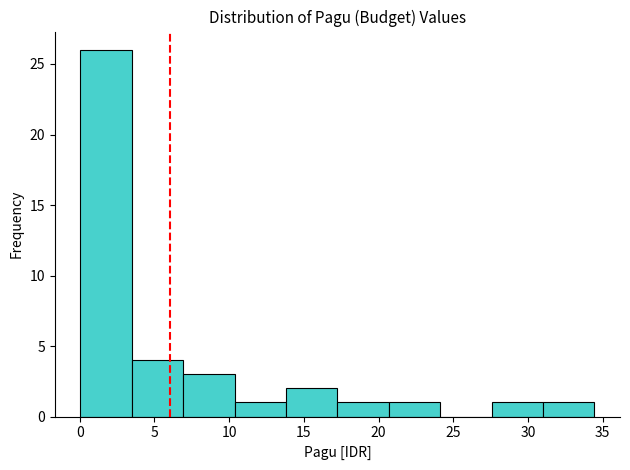

Reading left to right, transcribe this chart: for each bar, give the range it covers on the x-axis and its height. Neither the bar edges nor the heights are printed on the chart, so give them approximately, as read against the axes.

0.0 to 3.5: 26
3.5 to 7.0: 4
7.0 to 10.5: 3
10.5 to 14.0: 1
14.0 to 17.0: 2
17.0 to 20.5: 1
20.5 to 24.0: 1
24.0 to 27.5: 0
27.5 to 31.0: 1
31.0 to 34.5: 1